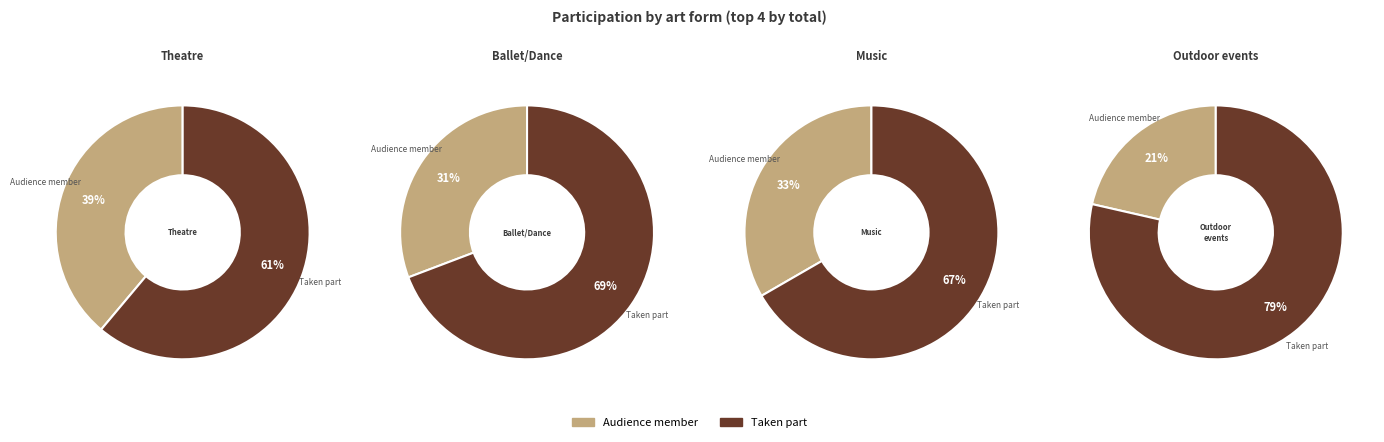

True or false: Heritage / local history events accounts for 11% of the total.

False